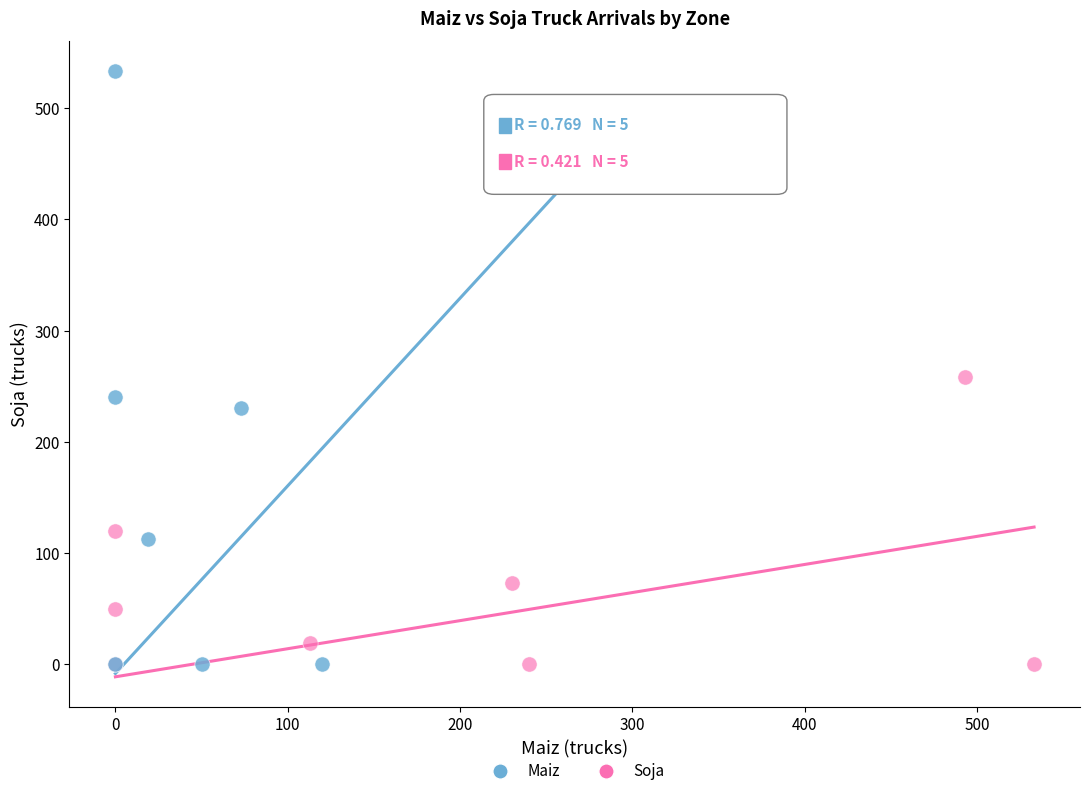

Which series has the largest Y range (max minus min)?

Maiz